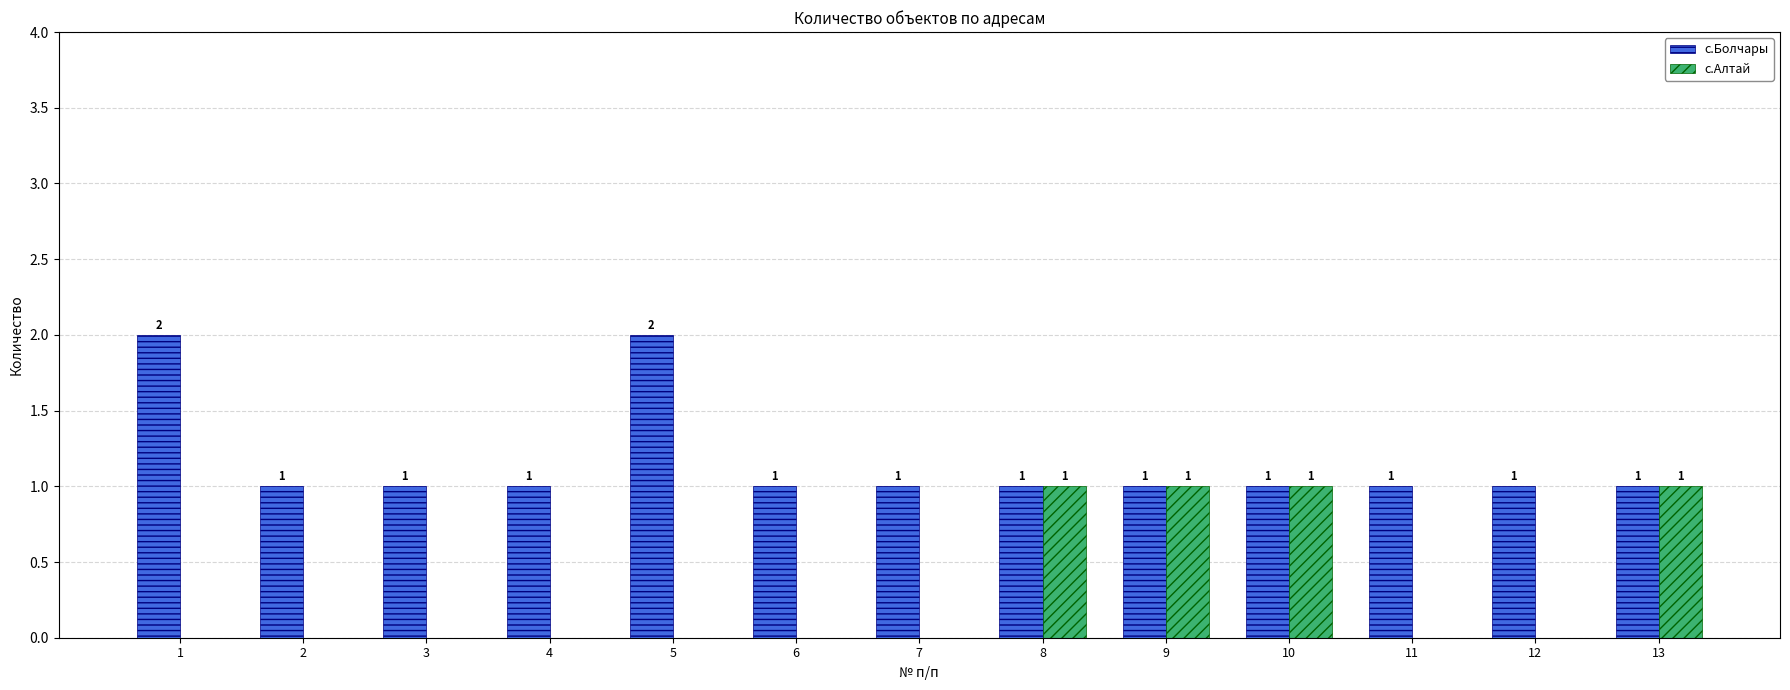

Reading right to left, extract all data points from this chart.

с.Болчары: 1	1	1	1	1	1	1	1	2	1	1	1	2
с.Алтай: 1	0	0	1	1	1	0	0	0	0	0	0	0